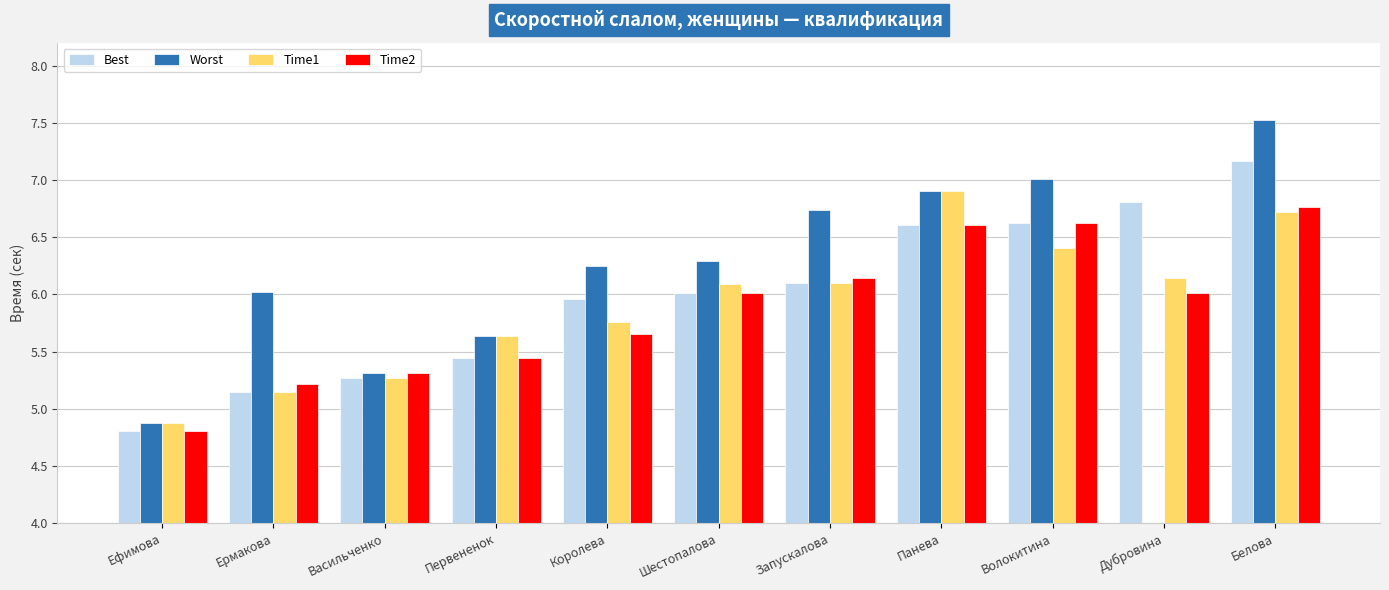

What is the minimum value shown in the chart?

4.8